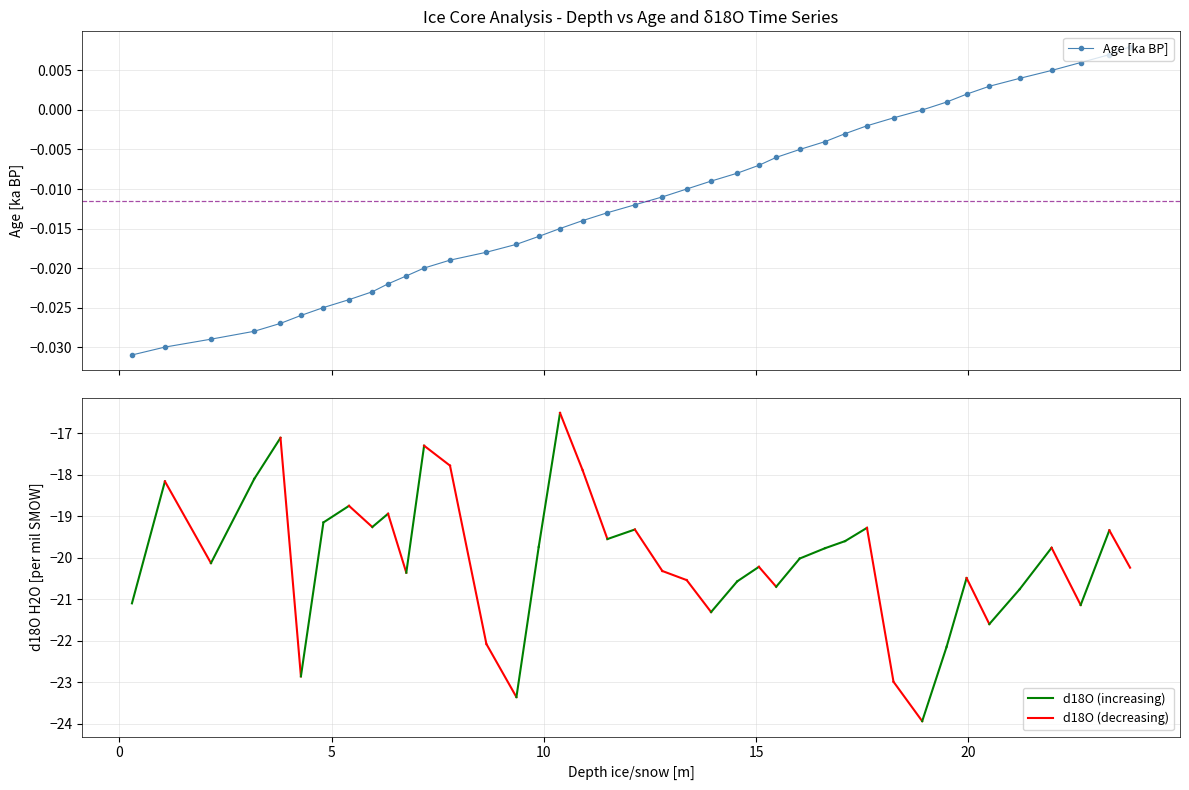

Rank the categories by value from lowest to highest.

0.2955, 1.0725, 2.1565, 3.1765, 3.7945, 4.2755, 4.8055, 5.4085, 5.9575, 6.3285, 6.758, 7.1775, 7.7875, 8.645, 9.352, 9.877, 10.379, 10.911, 11.4955, 12.142, 12.789, 13.3635, 13.9375, 14.553, 15.064, 15.471, 16.0245, 16.624, 17.0935, 17.6095, 18.2345, 18.9105, 19.4845, 19.956, 20.4915, 21.206, 21.9585, 22.6435, 23.319, 23.8075